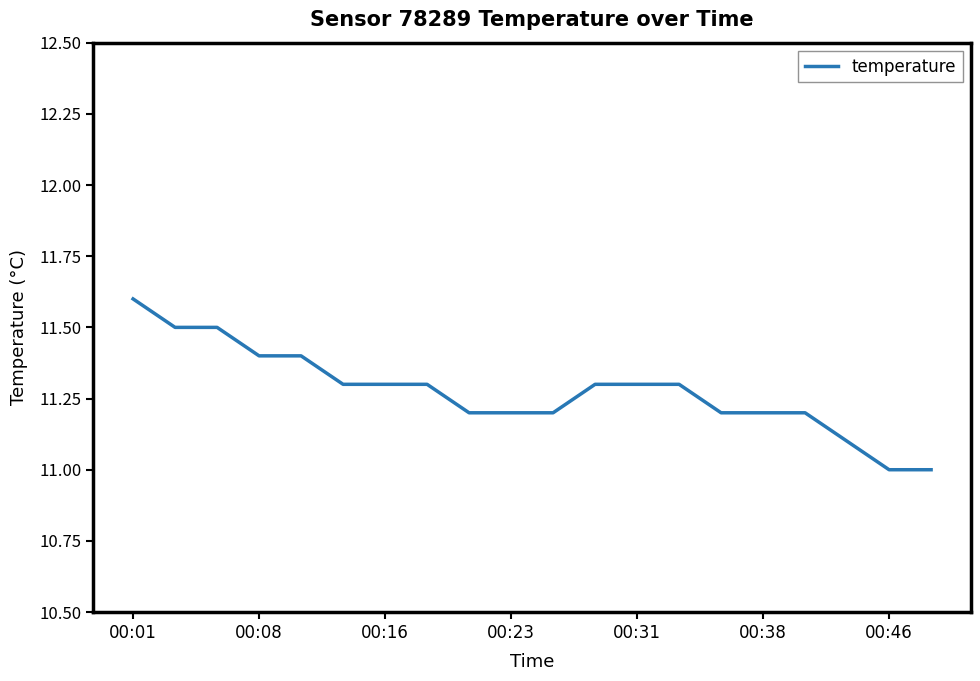

What is the maximum value shown in the chart?

11.6